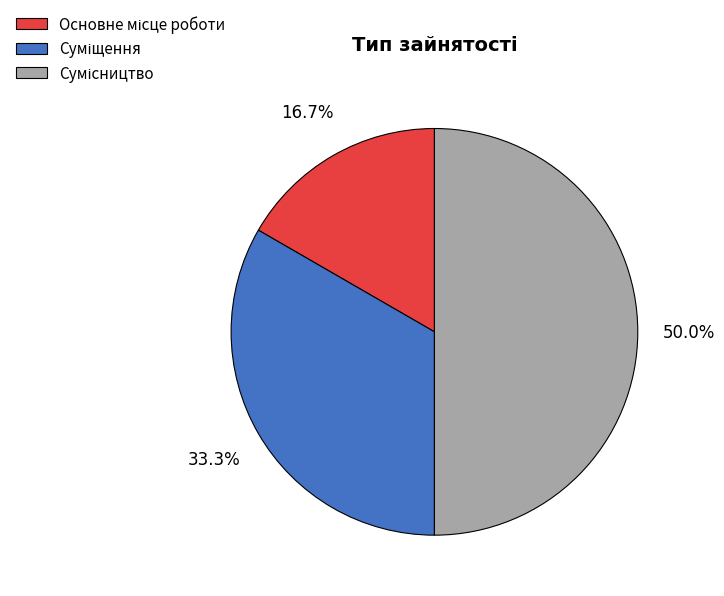

To the nearest percent, what is the difference between the largest and smallest slice percentages?

33%